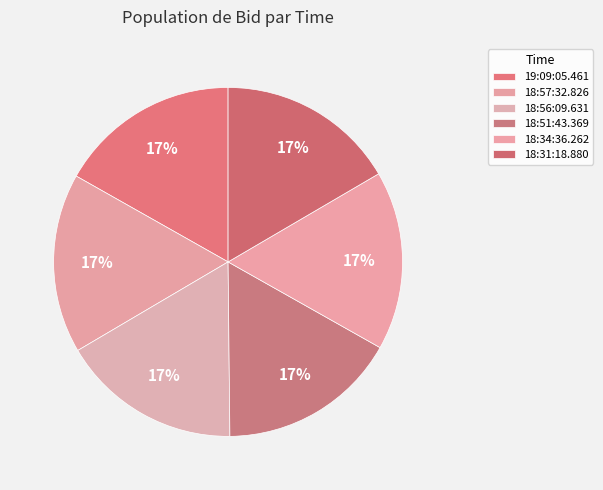

True or false: 18:57:32.826 accounts for 17% of the total.

True